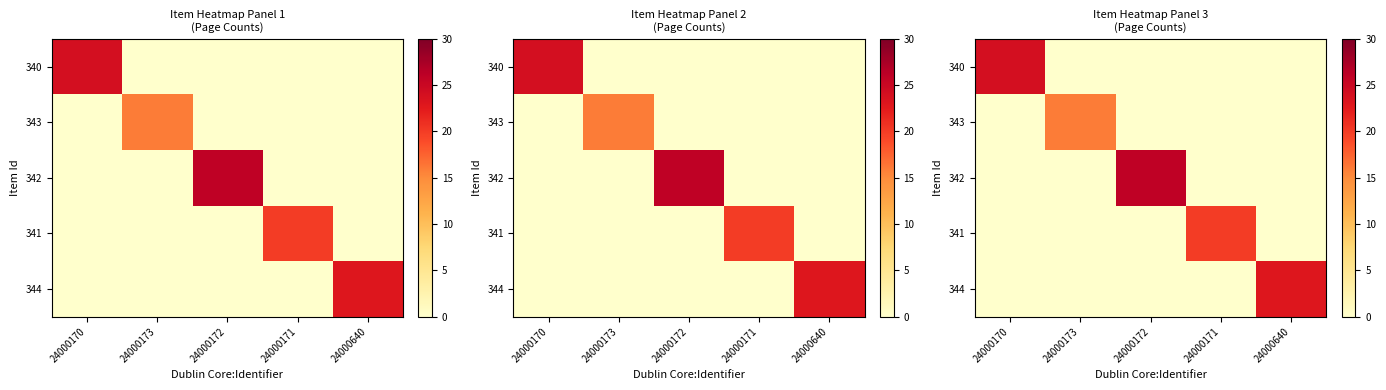

Is it true that 342 equals 16 at 24000173?

False